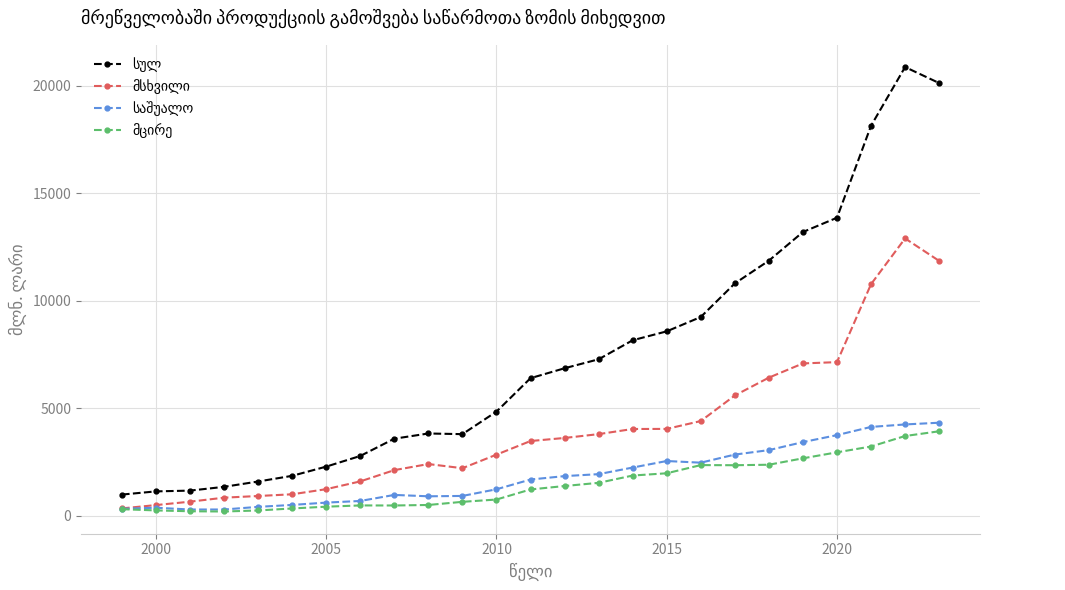

Count the number of data series in this chart.

4